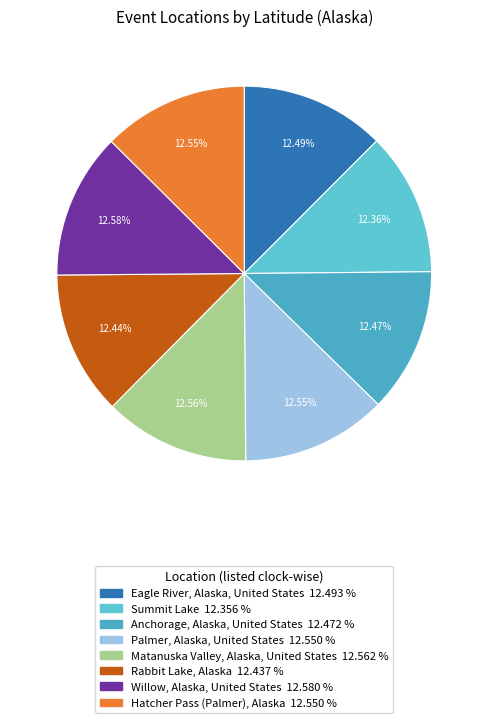

How many slices are in this pie chart?

8